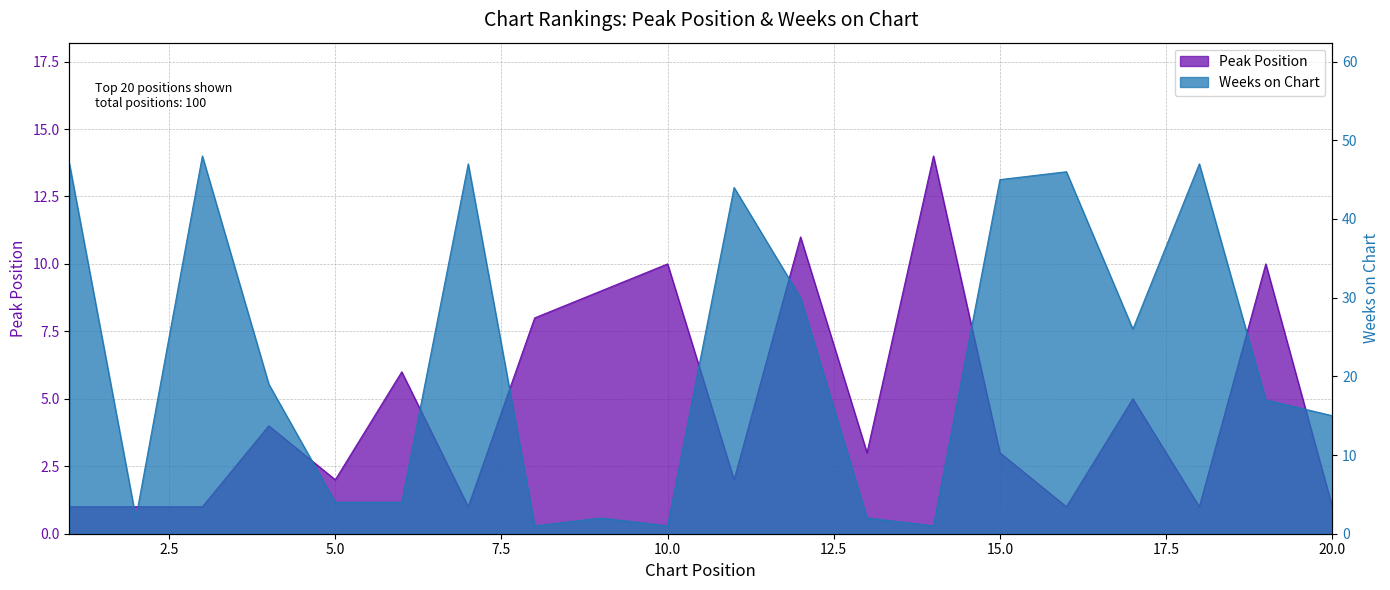

True or false: Peak Position and Weeks on Chart cross at least once.

True